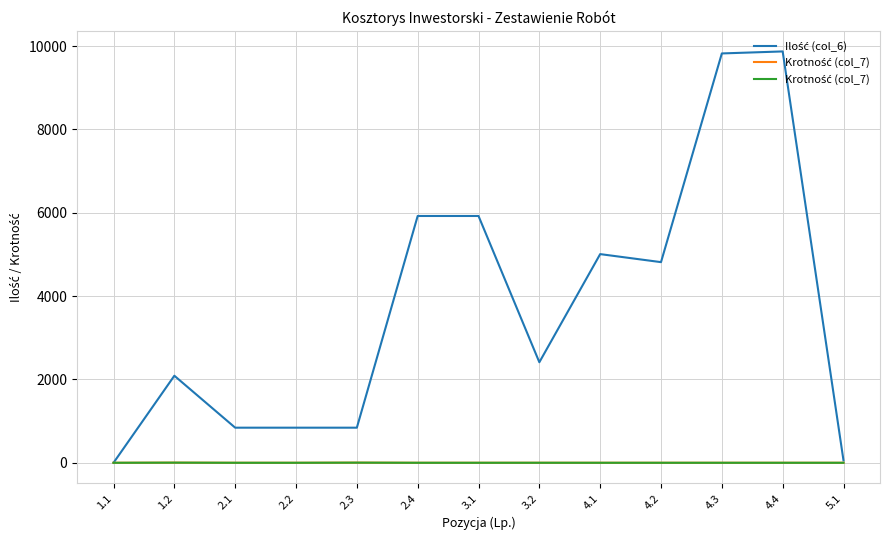

True or false: Krotność (col_7) and Ilość (col_6) intersect in this chart.

False